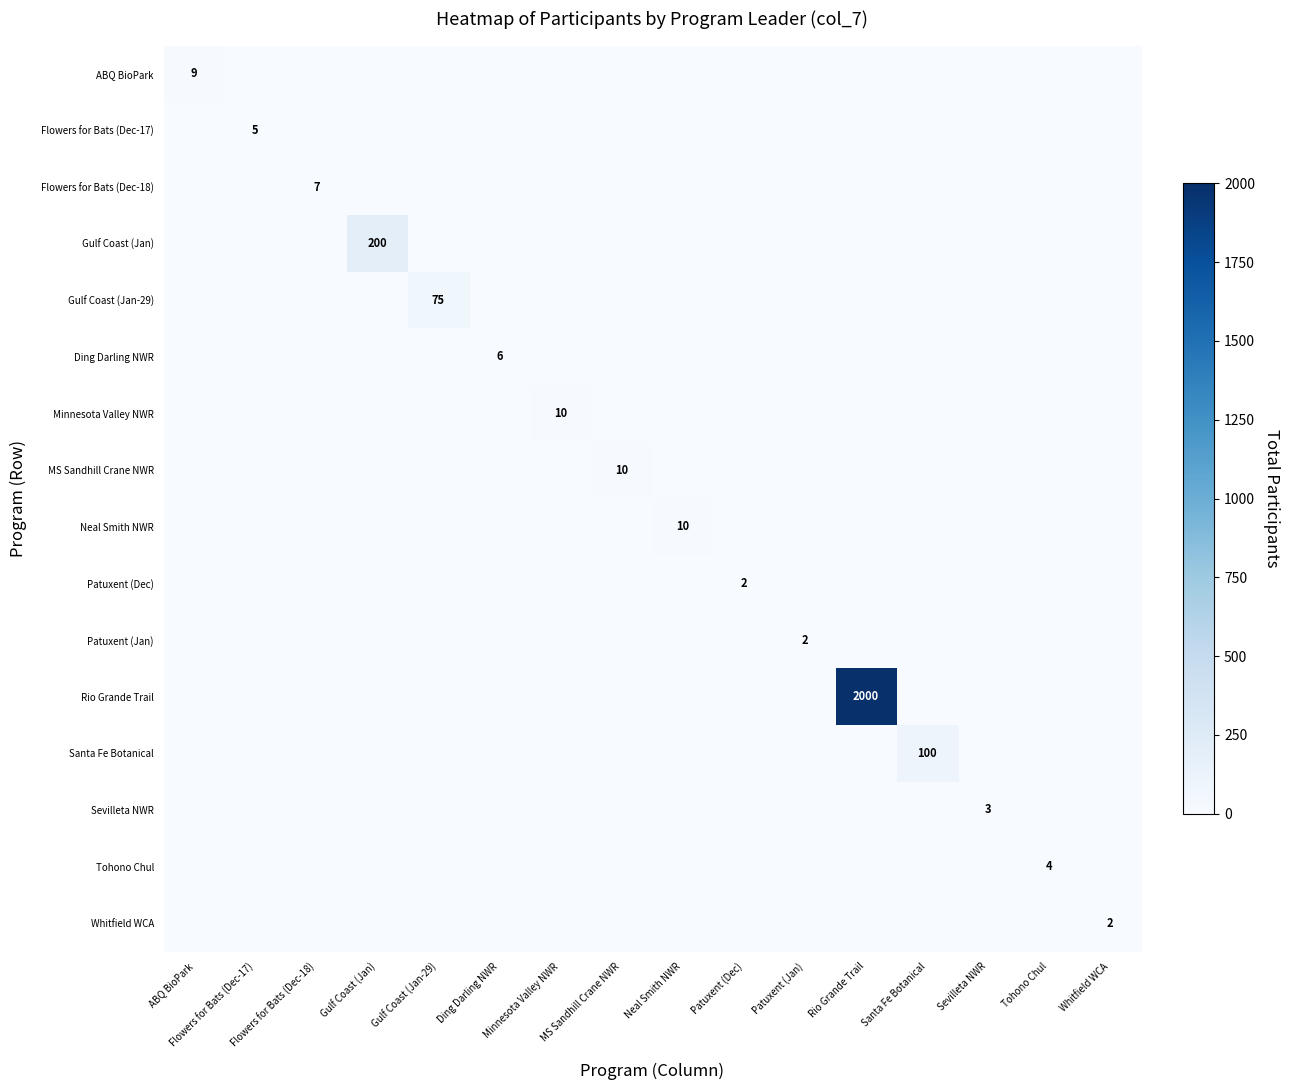

List the series in order of their peak value, lowest first.

Patuxent (Dec), Patuxent (Jan), Whitfield WCA, Sevilleta NWR, Tohono Chul, Flowers for Bats (Dec-17), Ding Darling NWR, Flowers for Bats (Dec-18), ABQ BioPark, Minnesota Valley NWR, MS Sandhill Crane NWR, Neal Smith NWR, Gulf Coast (Jan-29), Santa Fe Botanical, Gulf Coast (Jan), Rio Grande Trail